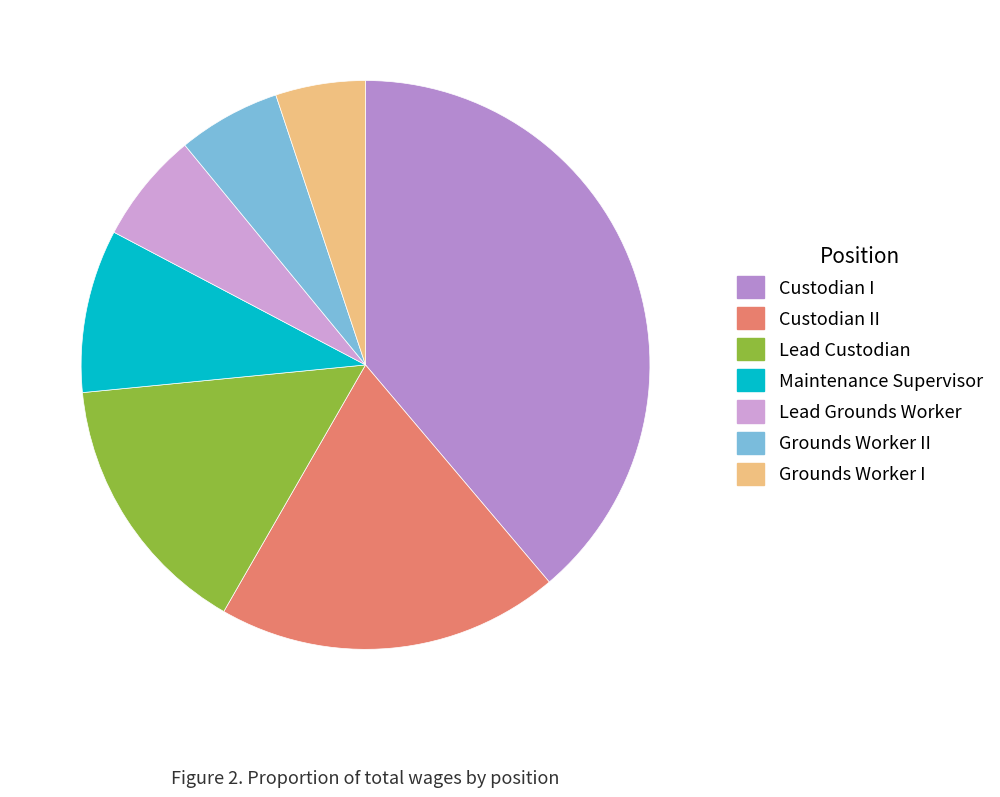

Which category has the smallest portion of the pie?

Grounds Worker I